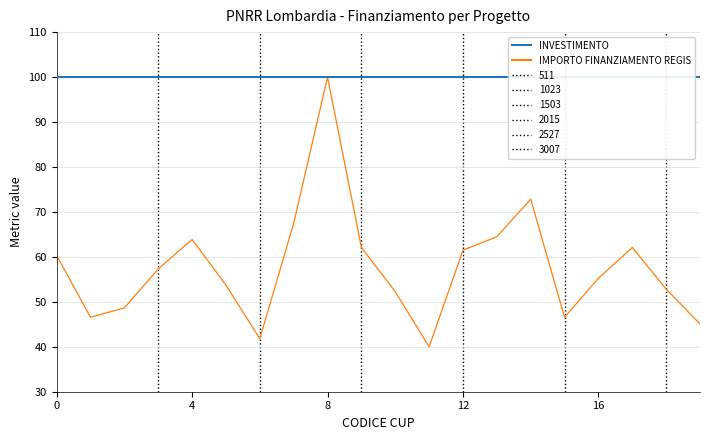

Which series has the largest range (max minus min)?

IMPORTO FINANZIAMENTO REGIS